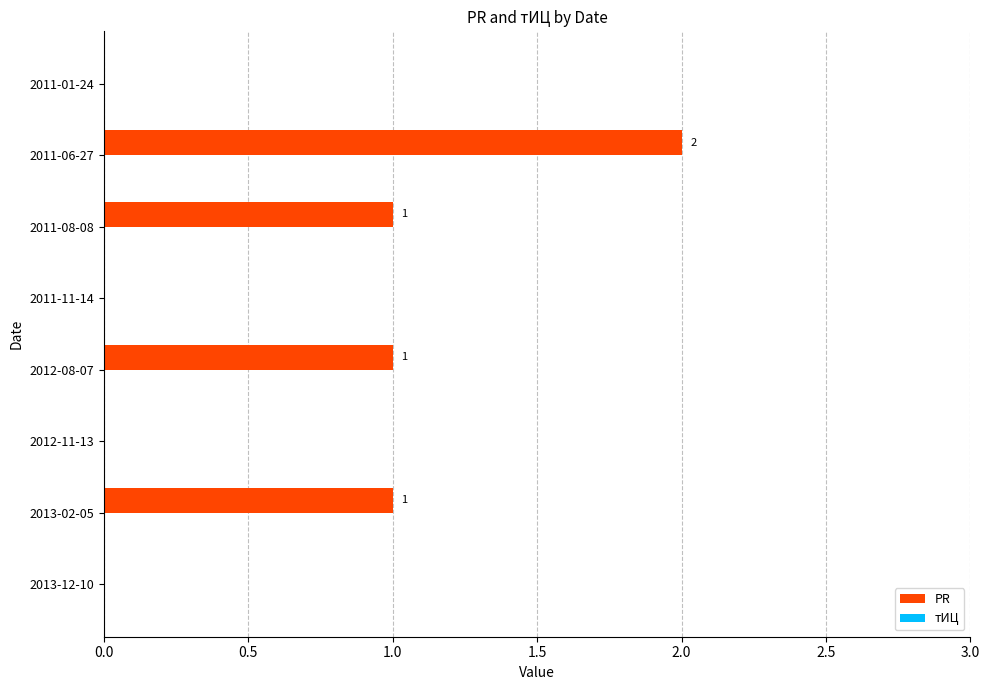

Reading top to bottom, what are all the values shown in this chart?

2011-01-24=0	2011-06-27=2	2011-08-08=1	2011-11-14=0	2012-08-07=1	2012-11-13=0	2013-02-05=1	2013-12-10=0